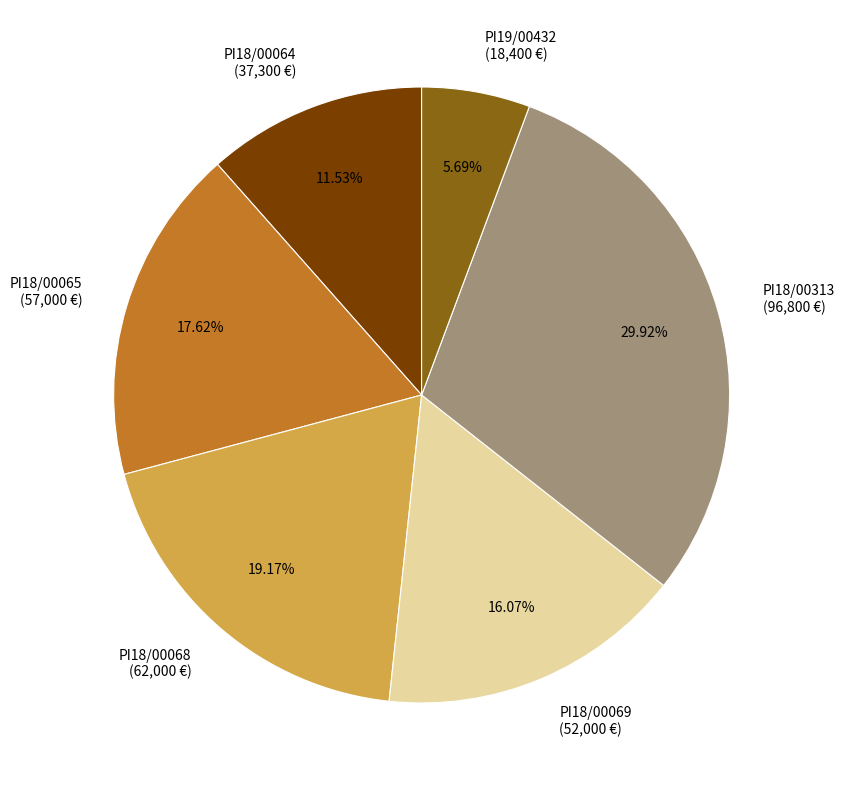

To the nearest percent, what is the average slice percentage?

17%